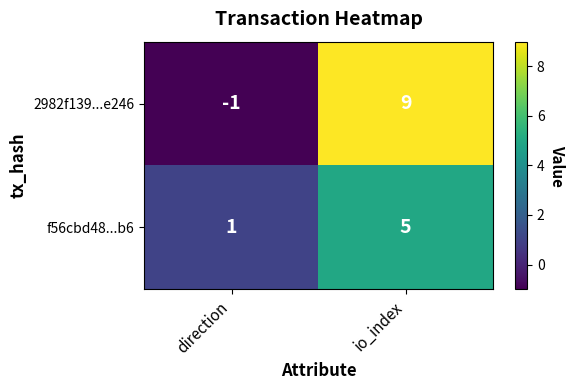

True or false: f56cbd48...b6 has a value of 1 at direction.

True